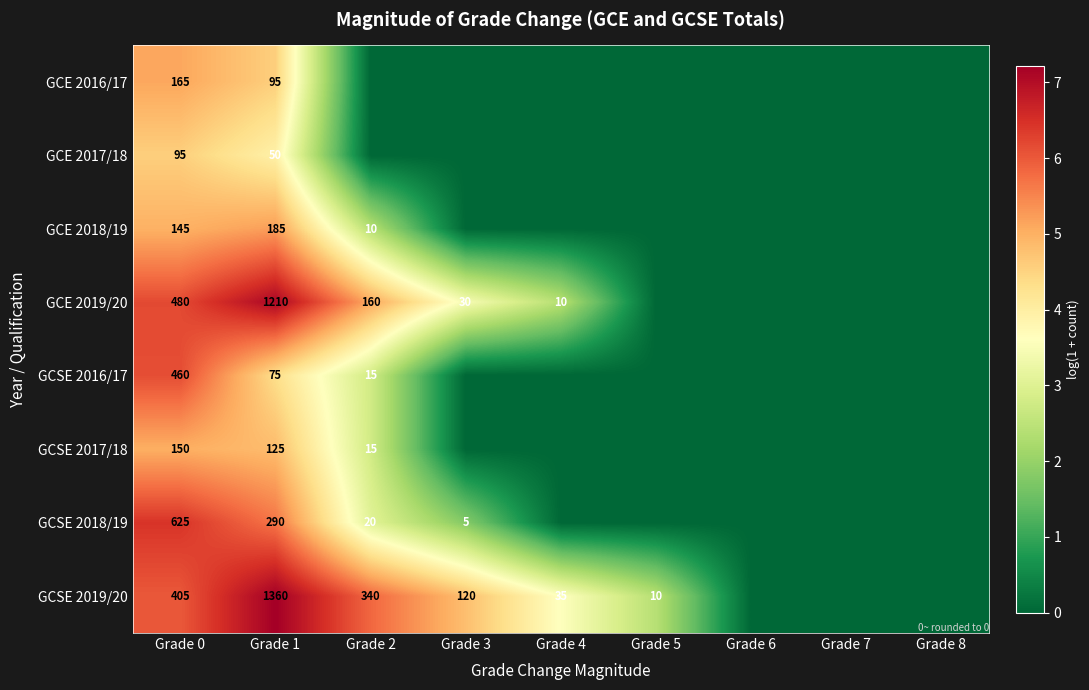

Is it true that GCE 2017/18 equals 47 at Grade 0?

False